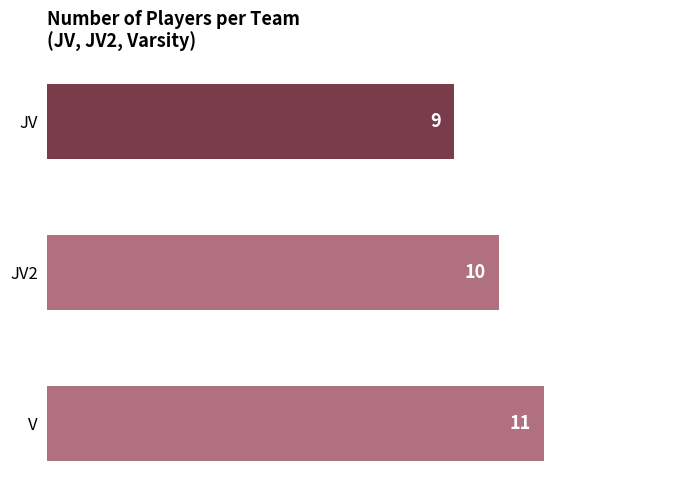

Is it true that the value at V is 16?

False